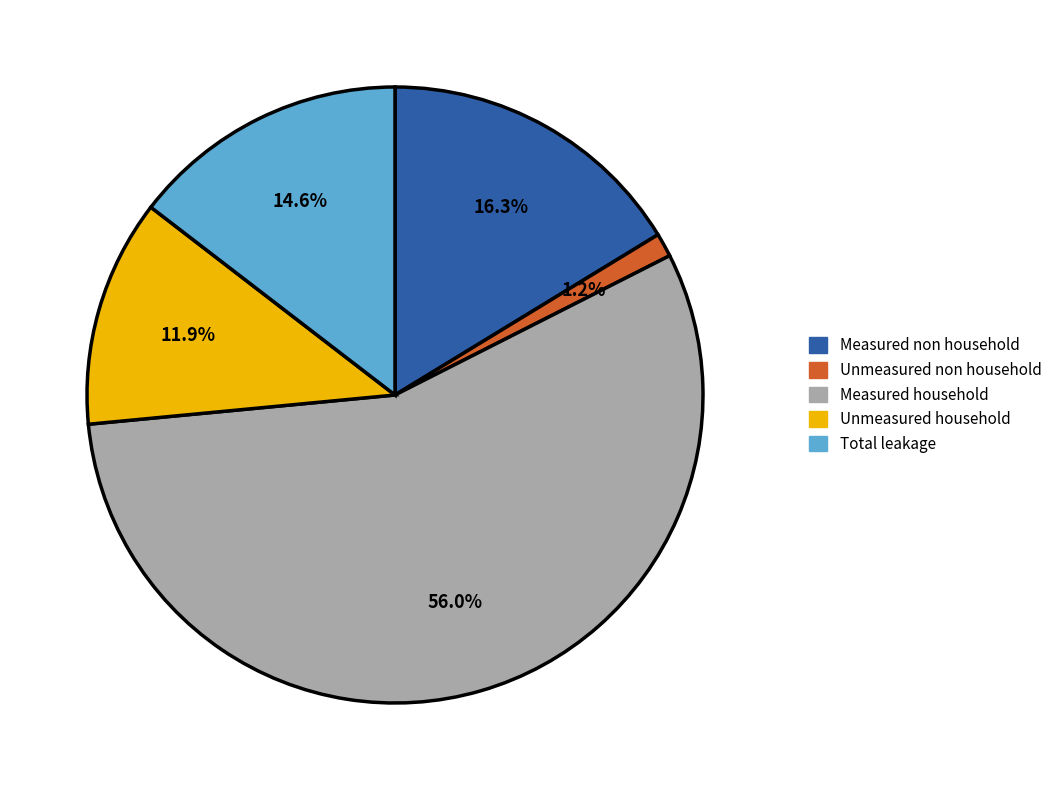

Does any single category account for the majority?

Yes